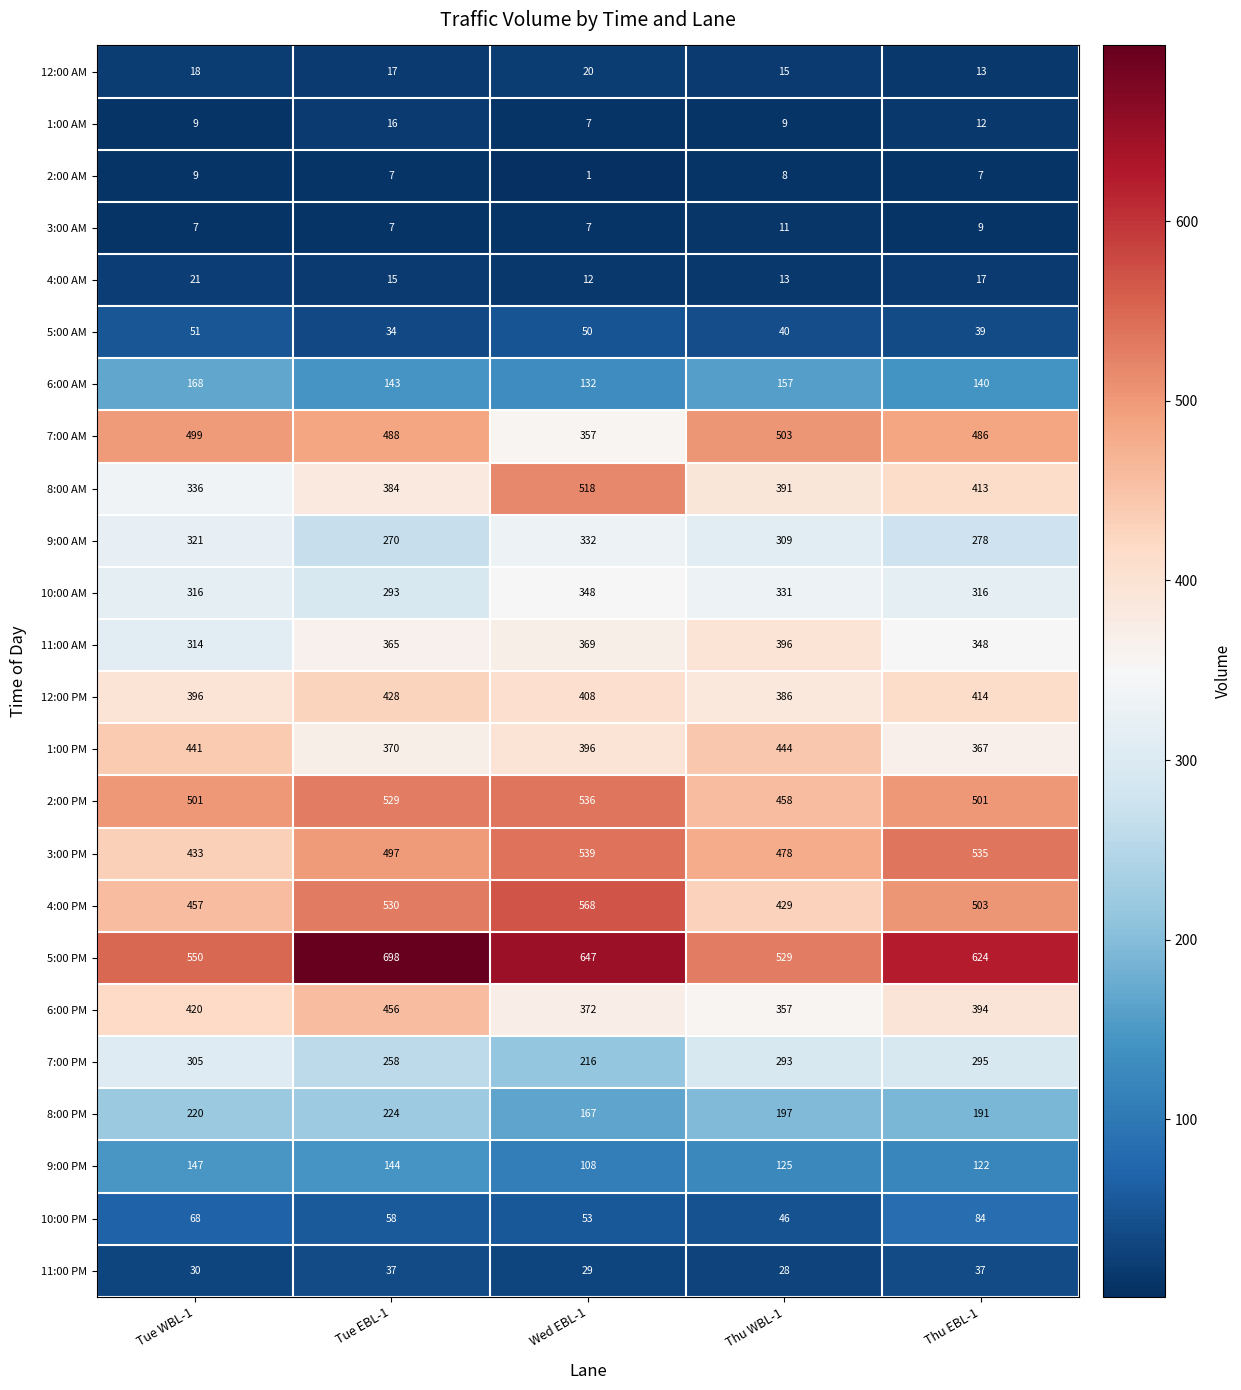

List the labels in order of 7:00 PM value, smallest first.

Wed EBL-1, Tue EBL-1, Thu WBL-1, Thu EBL-1, Tue WBL-1